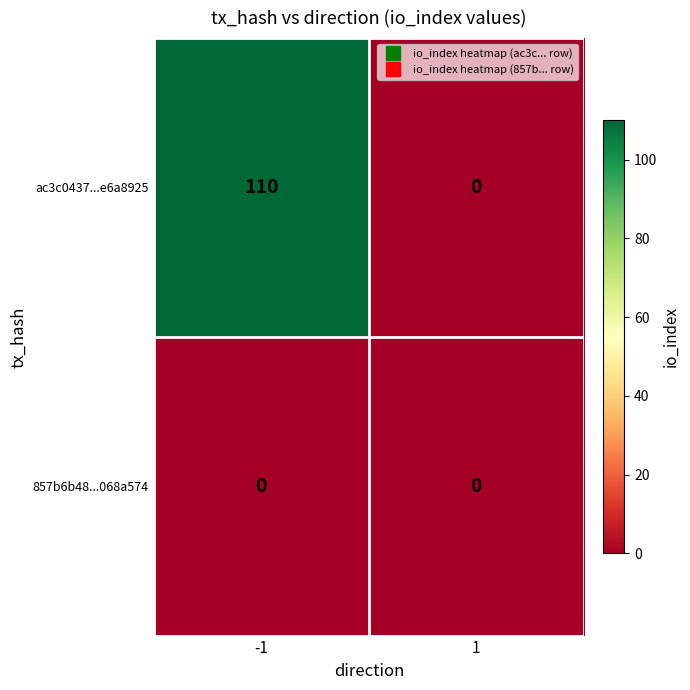

Which series has the largest total across all categories?

ac3c0437...e6a8925